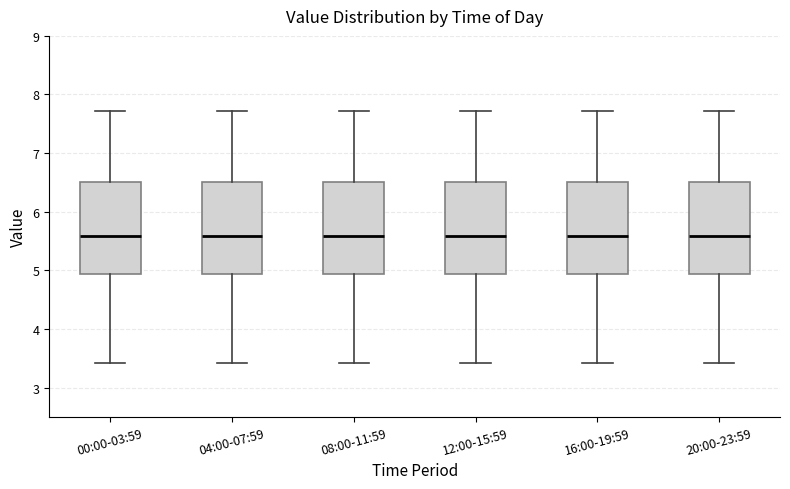

Reading left to right, transcribe this box plot: for each box, give where its median line is, the range the box spans, and where its two whiskers end, as read against the y-axis. The values are not printed on the chart, so give them approximately, as read against the axis.

00:00-03:59: median 5.6, box 4.9 to 6.5, whiskers 3.4 to 7.7
04:00-07:59: median 5.6, box 4.9 to 6.5, whiskers 3.4 to 7.7
08:00-11:59: median 5.6, box 4.9 to 6.5, whiskers 3.4 to 7.7
12:00-15:59: median 5.6, box 4.9 to 6.5, whiskers 3.4 to 7.7
16:00-19:59: median 5.6, box 4.9 to 6.5, whiskers 3.4 to 7.7
20:00-23:59: median 5.6, box 4.9 to 6.5, whiskers 3.4 to 7.7